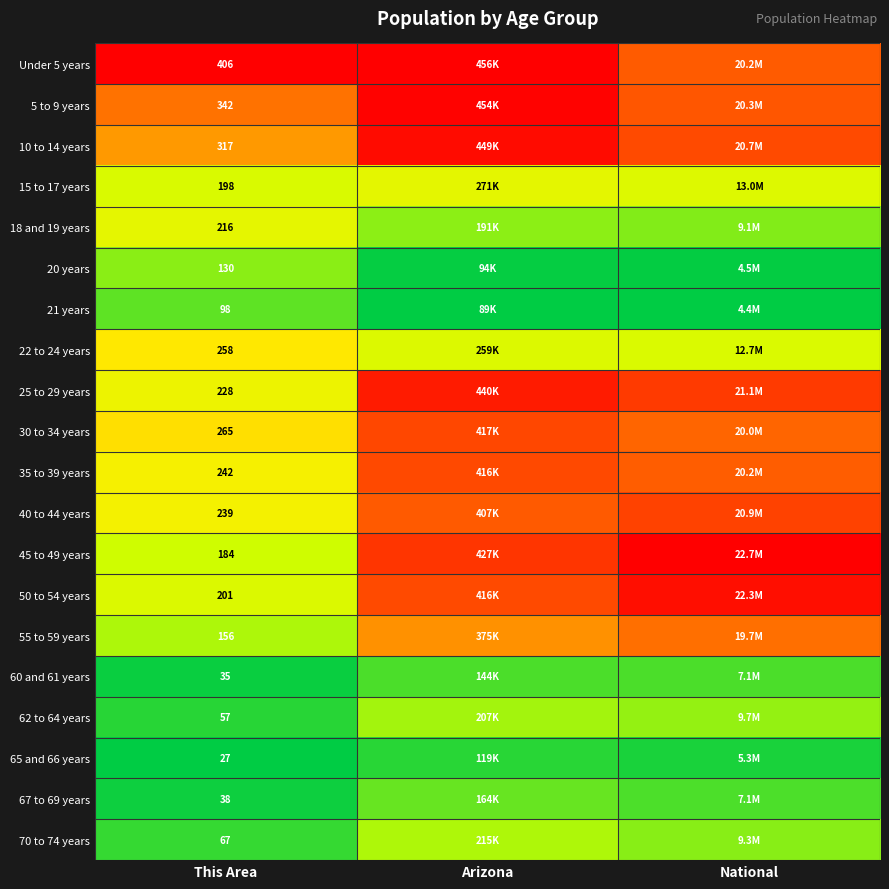

At Arizona, list the series in order from smallest to largest.

21 years, 20 years, 65 and 66 years, 60 and 61 years, 67 to 69 years, 18 and 19 years, 62 to 64 years, 70 to 74 years, 22 to 24 years, 15 to 17 years, 55 to 59 years, 40 to 44 years, 50 to 54 years, 35 to 39 years, 30 to 34 years, 45 to 49 years, 25 to 29 years, 10 to 14 years, 5 to 9 years, Under 5 years